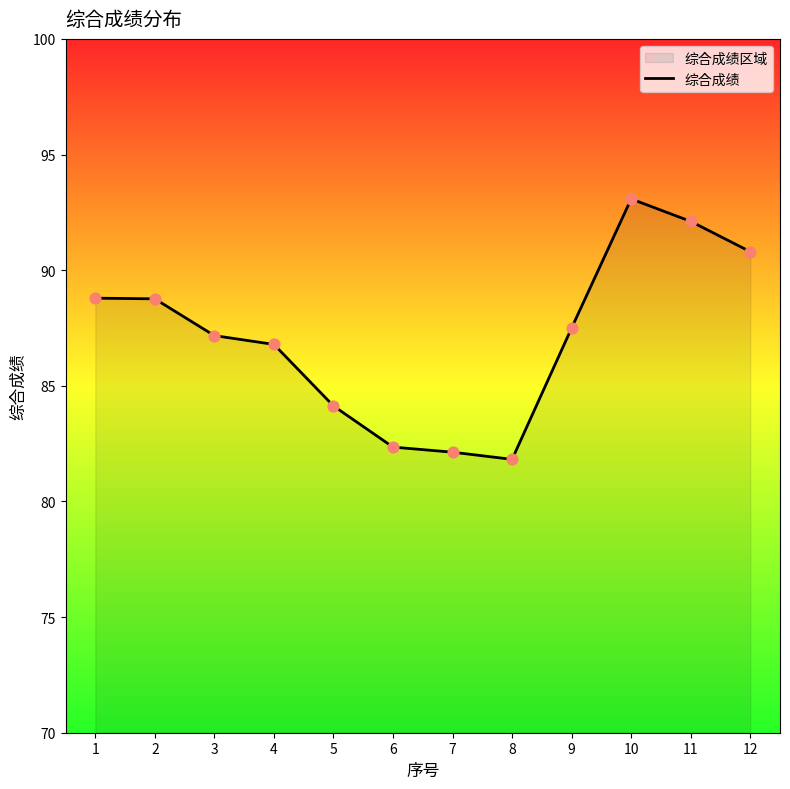

Approximately how many times larger is the value at 12 compared to 4?

1.0